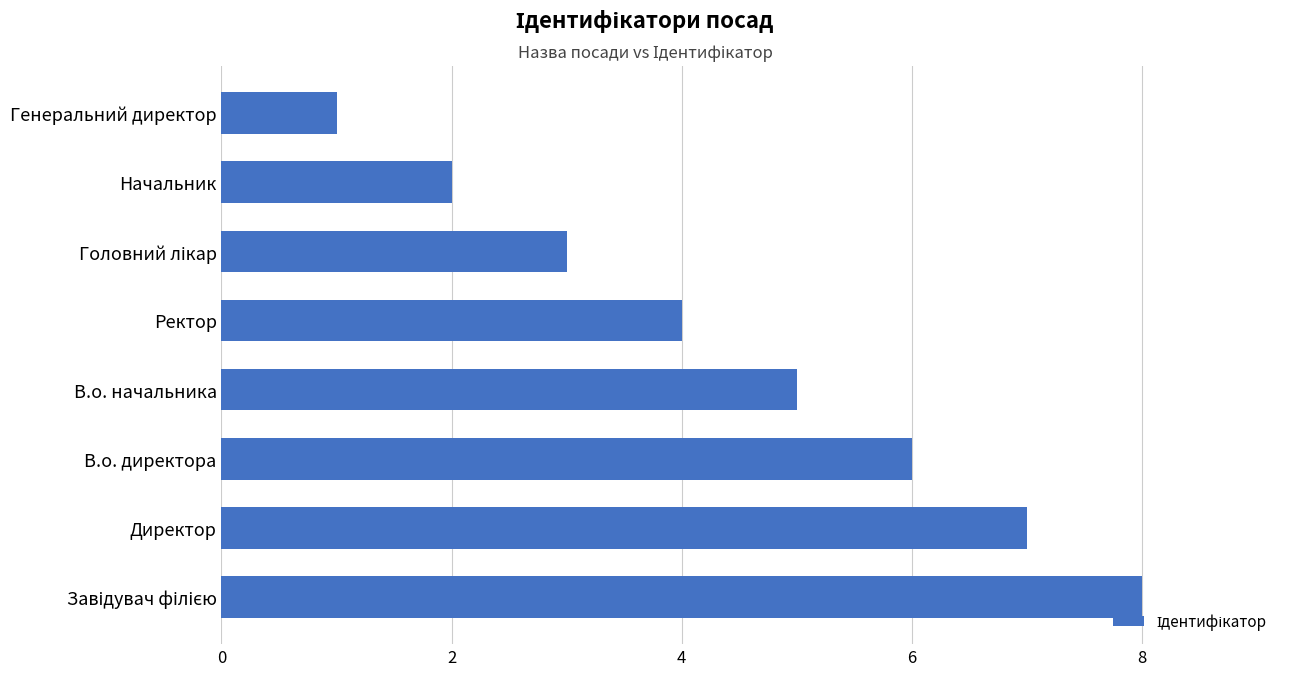

What is the maximum value shown in the chart?

8